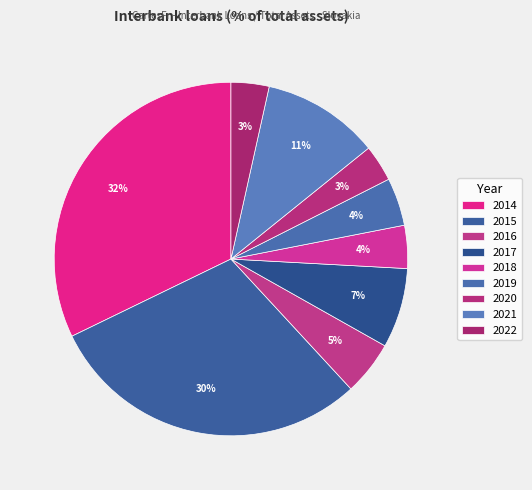

What is the total percentage of 2019 and 2020?

7.7%